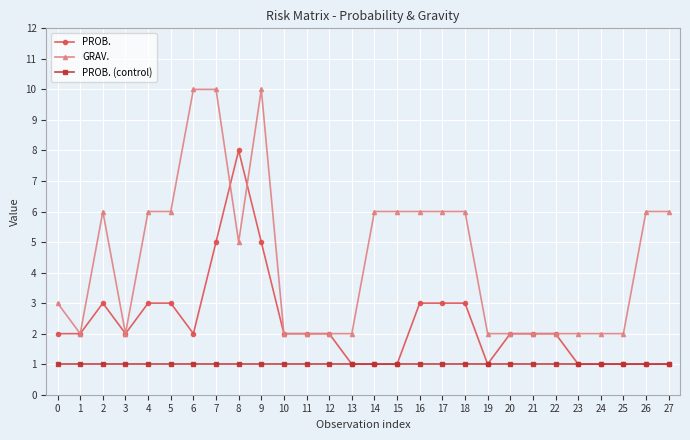

Is it true that PROB. equals 1 at 20?

False